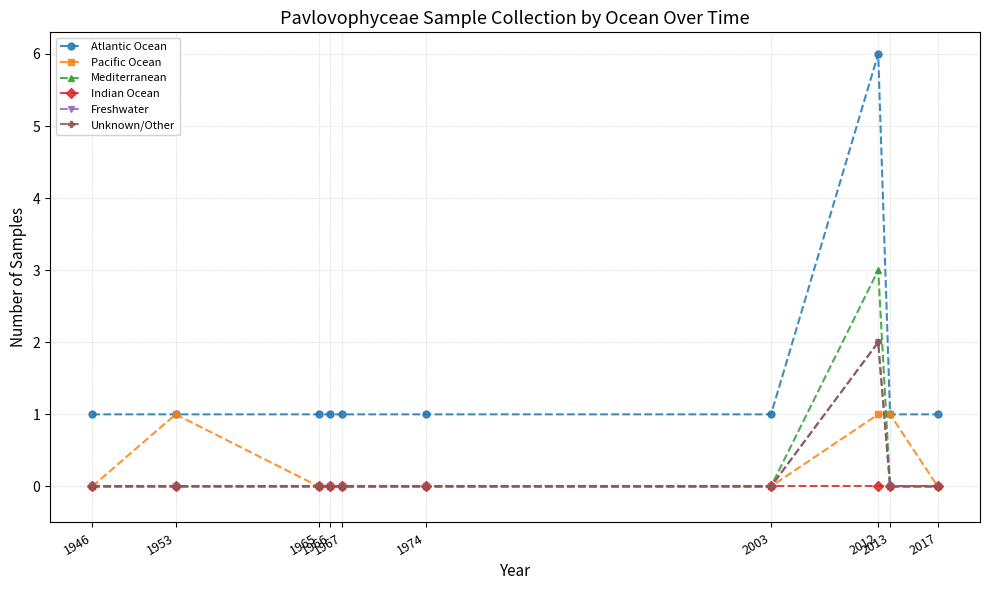

Reading left to right, what are all the values shown in this chart?

Atlantic Ocean: 1946=1	1953=1	1965=1	1966=1	1967=1	1974=1	2003=1	2012=6	2013=1	2017=1
Pacific Ocean: 1946=0	1953=1	1965=0	1966=0	1967=0	1974=0	2003=0	2012=1	2013=1	2017=0
Mediterranean: 1946=0	1953=0	1965=0	1966=0	1967=0	1974=0	2003=0	2012=3	2013=0	2017=0
Indian Ocean: 1946=0	1953=0	1965=0	1966=0	1967=0	1974=0	2003=0	2012=0	2013=0	2017=0
Freshwater: 1946=0	1953=0	1965=0	1966=0	1967=0	1974=0	2003=0	2012=2	2013=0	2017=0
Unknown/Other: 1946=0	1953=0	1965=0	1966=0	1967=0	1974=0	2003=0	2012=2	2013=0	2017=0